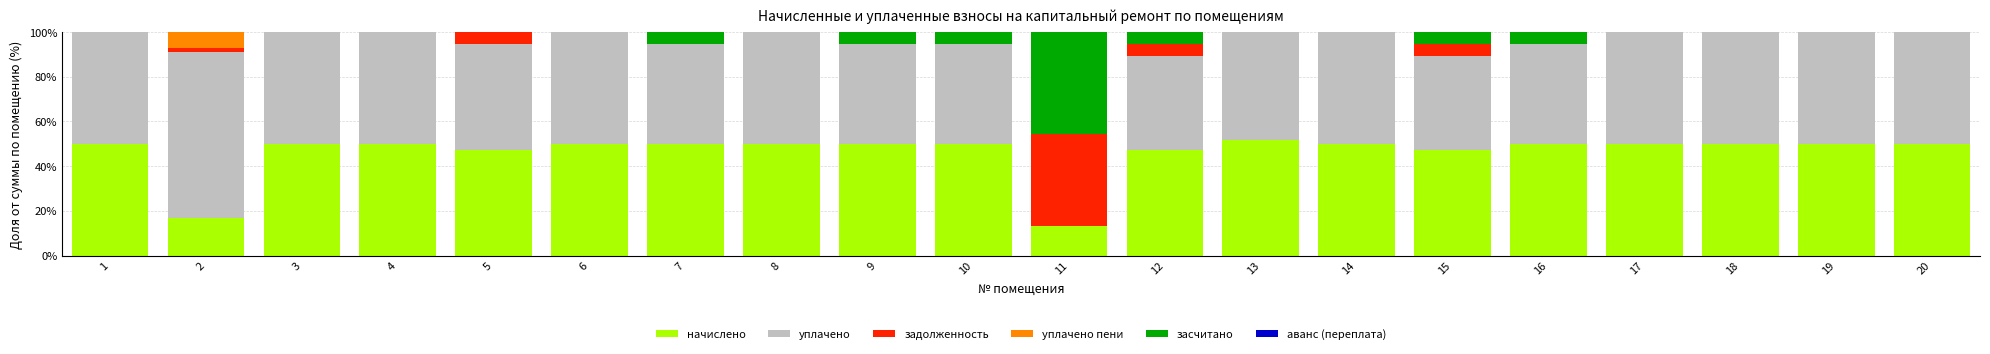

What is the maximum value for начислено?

51.8